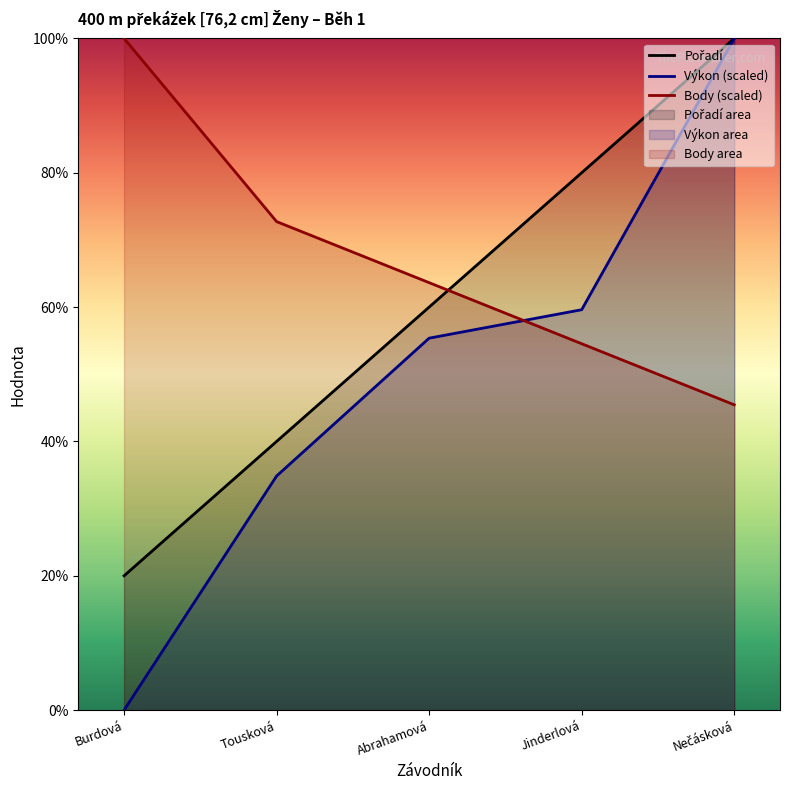

How many data points in Výkon are above 55?

3